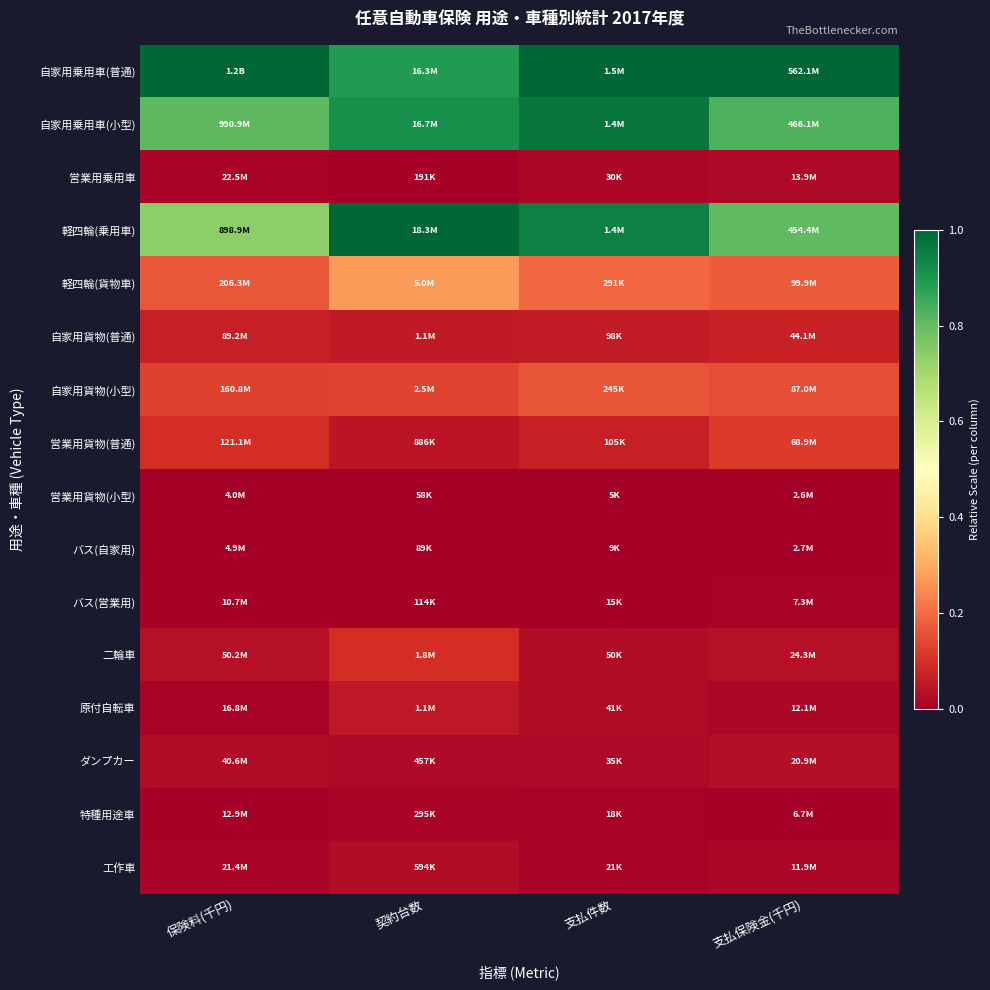

Which series has the largest total across all categories?

自家用乗用車(普通)